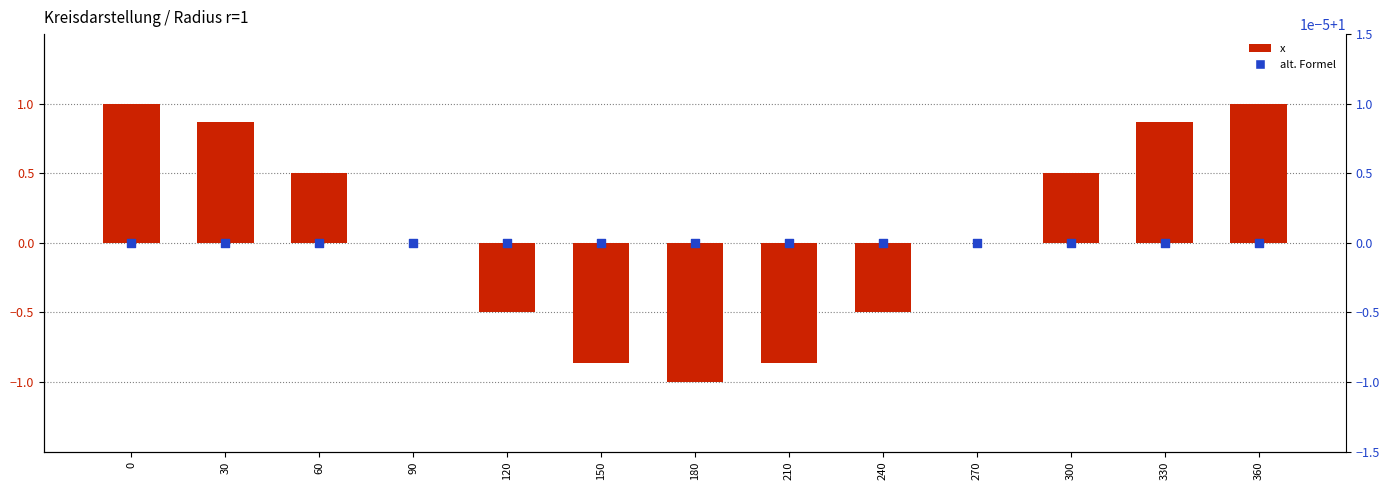

What is the total value across all series at 120?

0.5